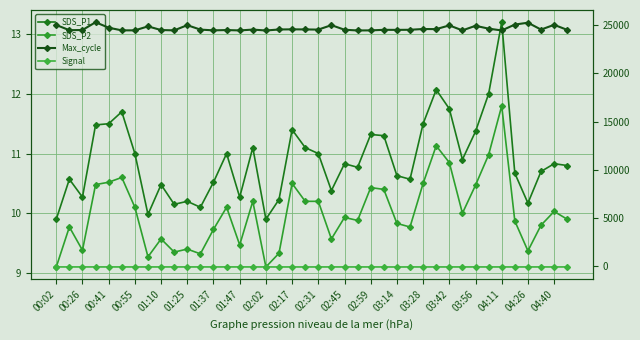

How many distinct data groups are displayed?

4